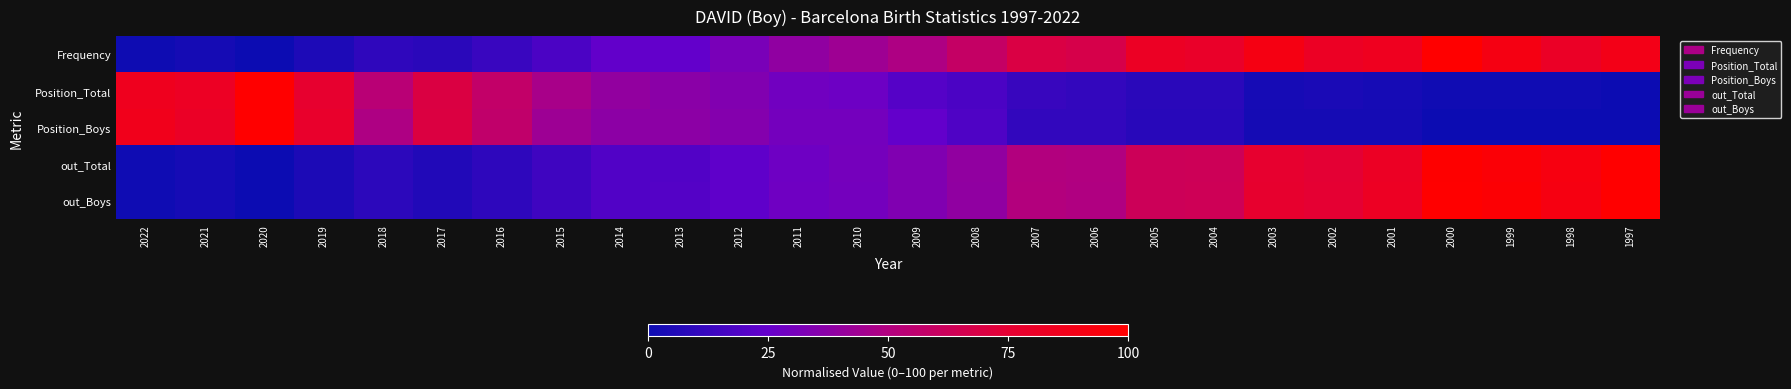

Between 2014 and 1998, which is larger?

1998